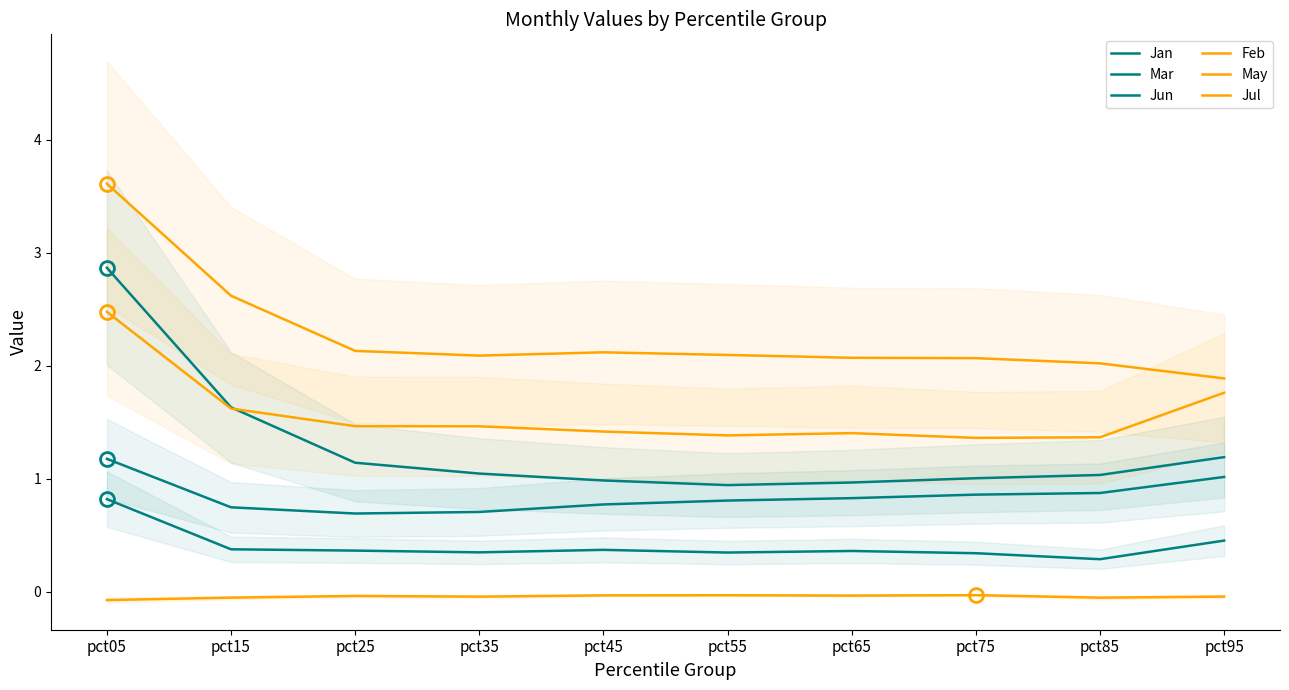

The Jul series shows 2.1 at pct55. True or false?

True